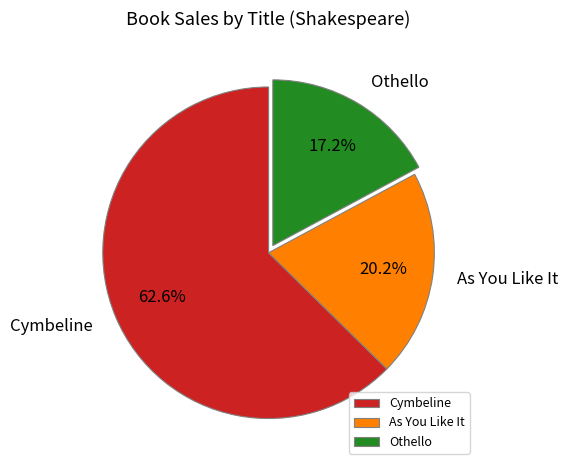

Which category accounts for the majority?

Cymbeline